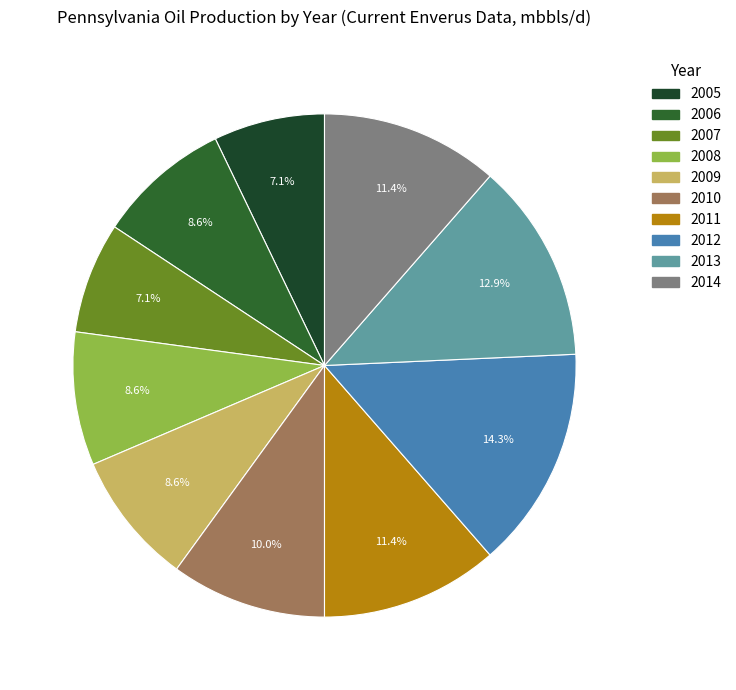

To the nearest percent, what is the difference between the largest and smallest slice percentages?

7%